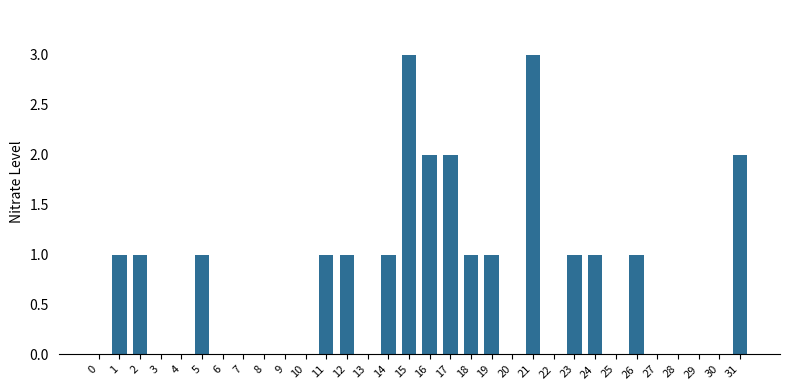

What is the maximum value shown in the chart?

3